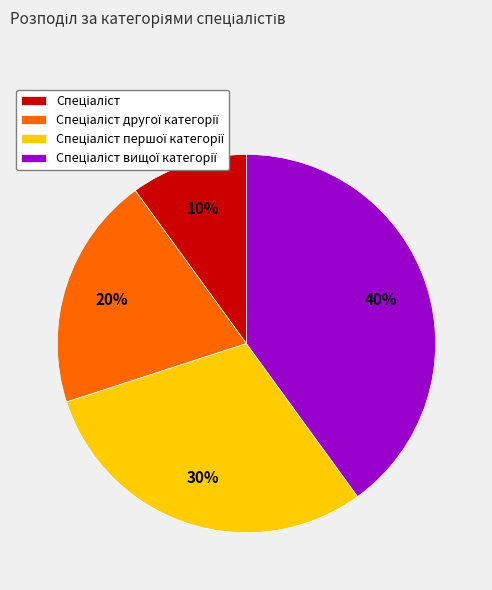

To the nearest percent, what is the average slice percentage?

25%